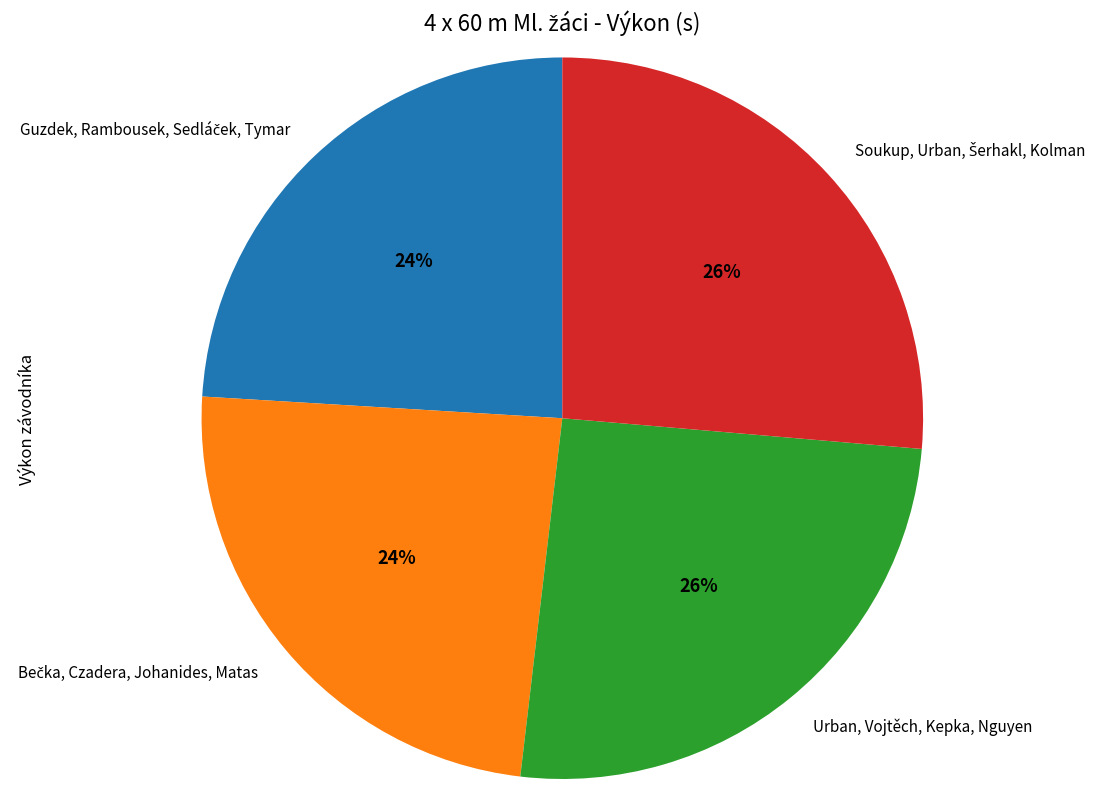

True or false: Urban, Vojtěch, Kepka, Nguyen accounts for 33% of the total.

False